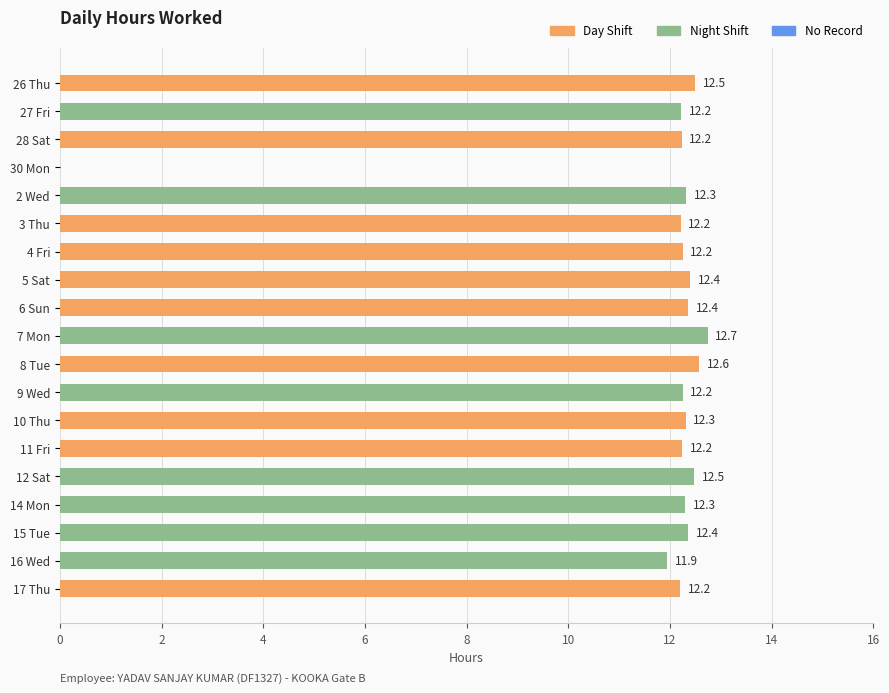

Which has a higher value, 5 Sat or 9 Wed?

5 Sat